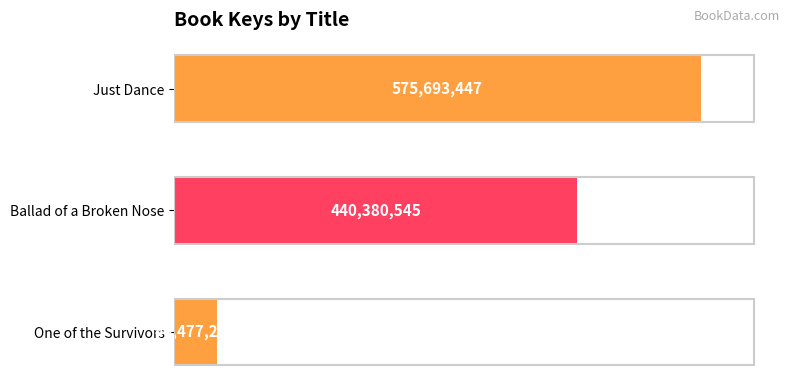

Does the chart contain any negative values?

No